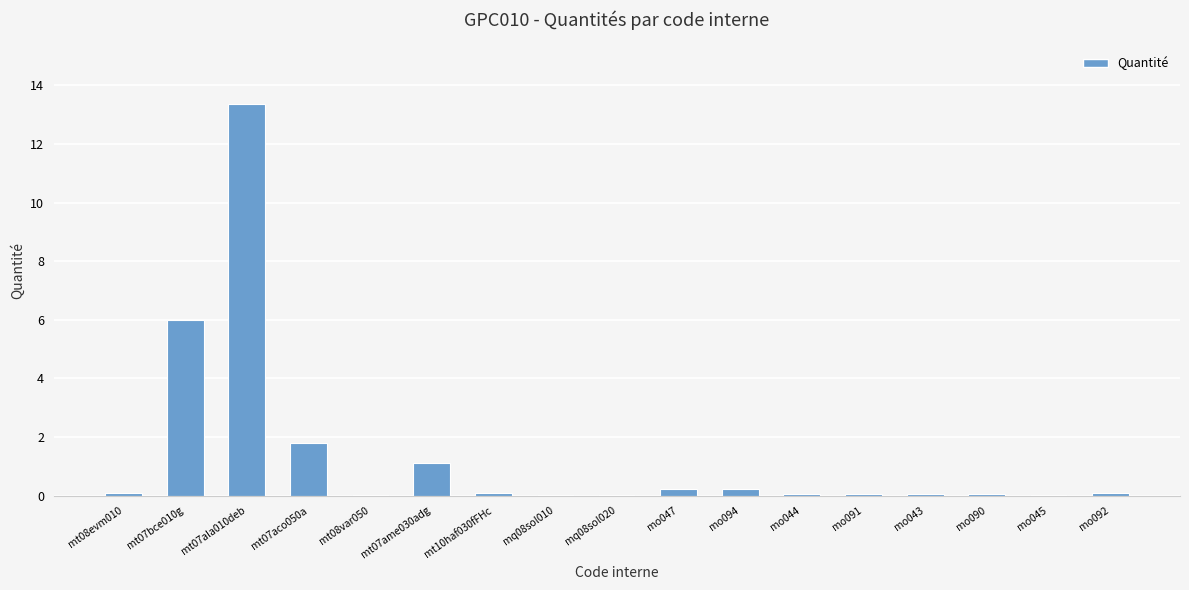

Is it true that the value at mt07bce010g is 1.2?

False